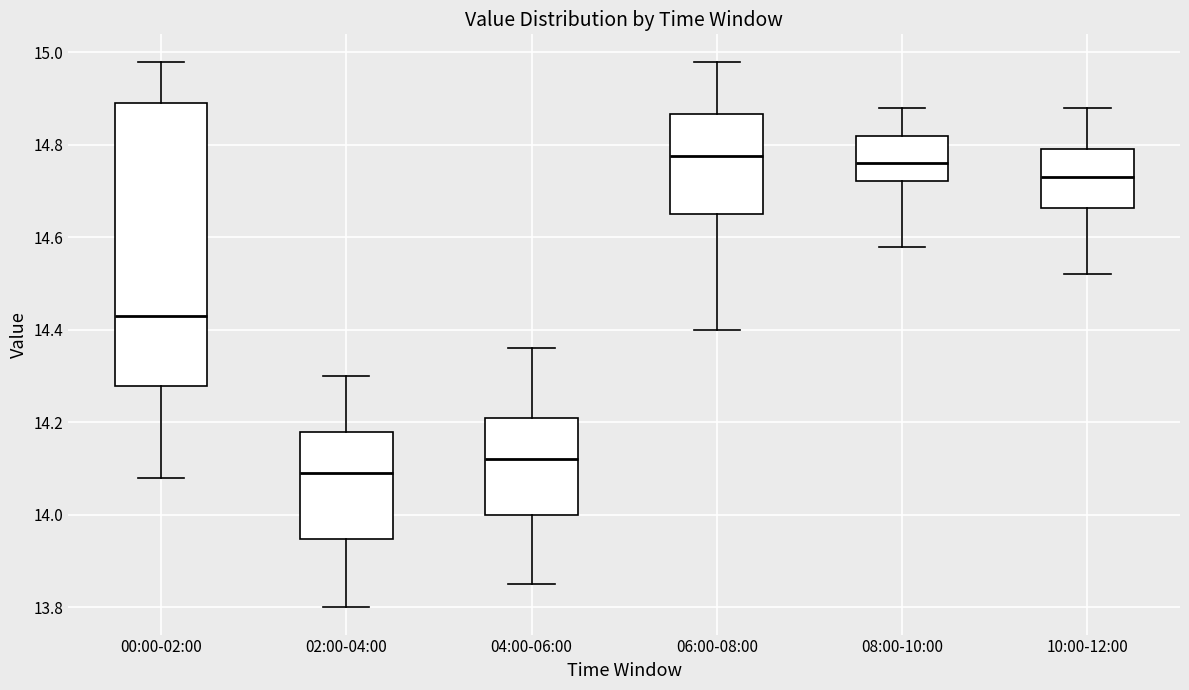

Reading left to right, read every box against the y-axis: the position of its median line, the range the box covers, and the ends of its whiskers. The values are not printed on the chart, so give them approximately, as read against the axis.

00:00-02:00: median 14.44, box 14.28 to 14.90, whiskers 14.08 to 14.98
02:00-04:00: median 14.10, box 13.94 to 14.18, whiskers 13.80 to 14.30
04:00-06:00: median 14.12, box 14.00 to 14.22, whiskers 13.86 to 14.36
06:00-08:00: median 14.78, box 14.66 to 14.86, whiskers 14.40 to 14.98
08:00-10:00: median 14.76, box 14.72 to 14.82, whiskers 14.58 to 14.88
10:00-12:00: median 14.74, box 14.66 to 14.80, whiskers 14.52 to 14.88